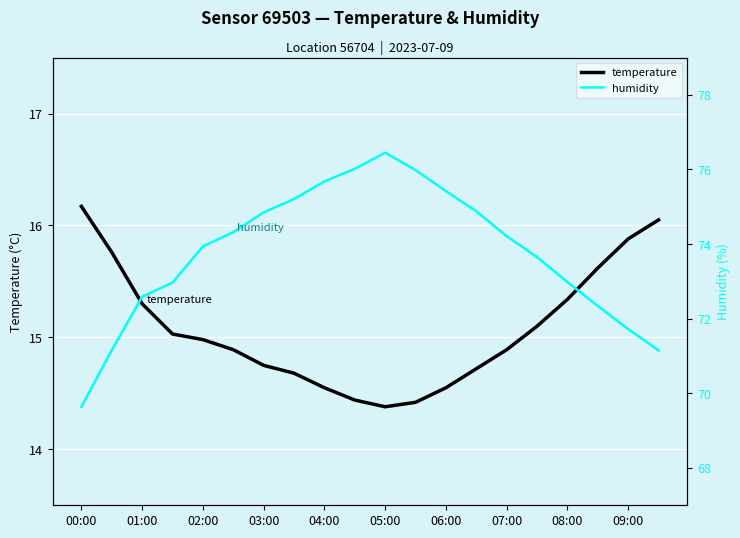

What is the highest value of the temperature series?

16.2